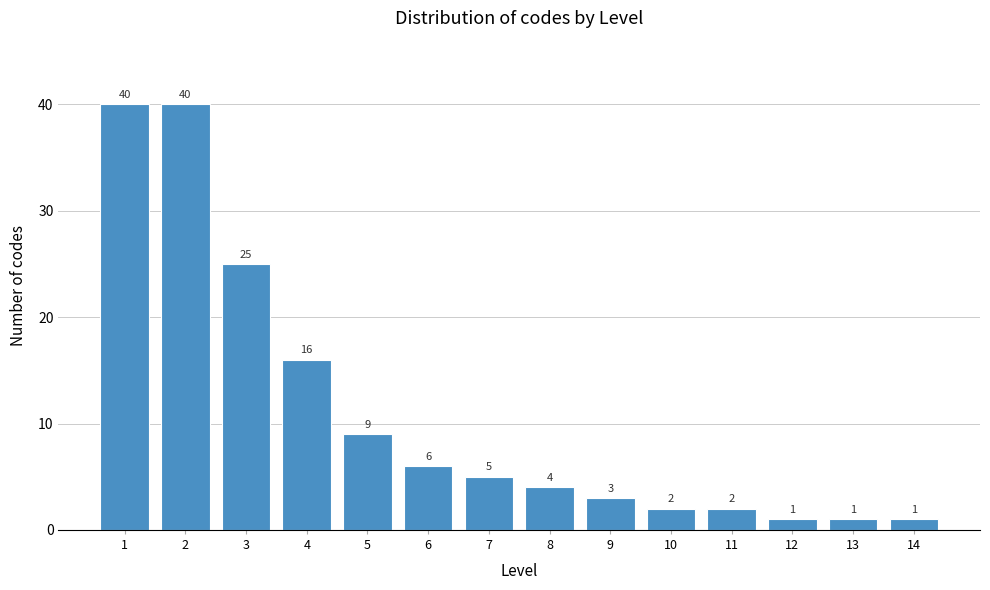

Reading right to left, what are all the values shown in this chart?

1	1	1	2	2	3	4	5	6	9	16	25	40	40